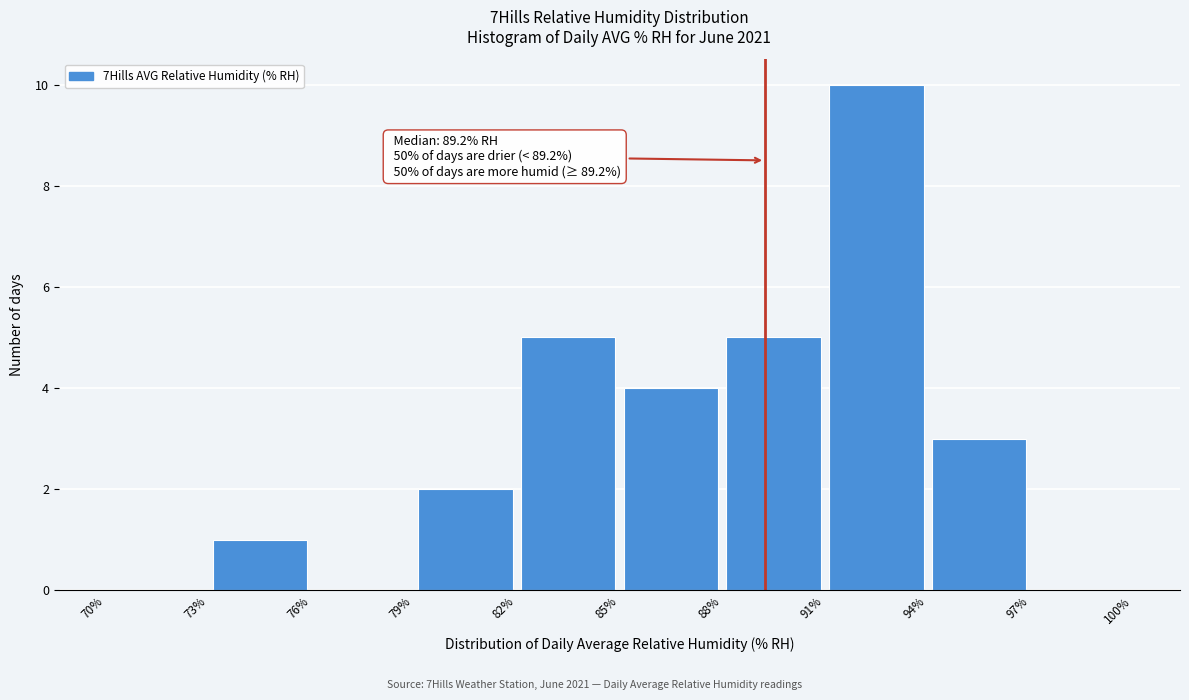

Over which range of the x-axis is the bar tallest?

91% to 94%